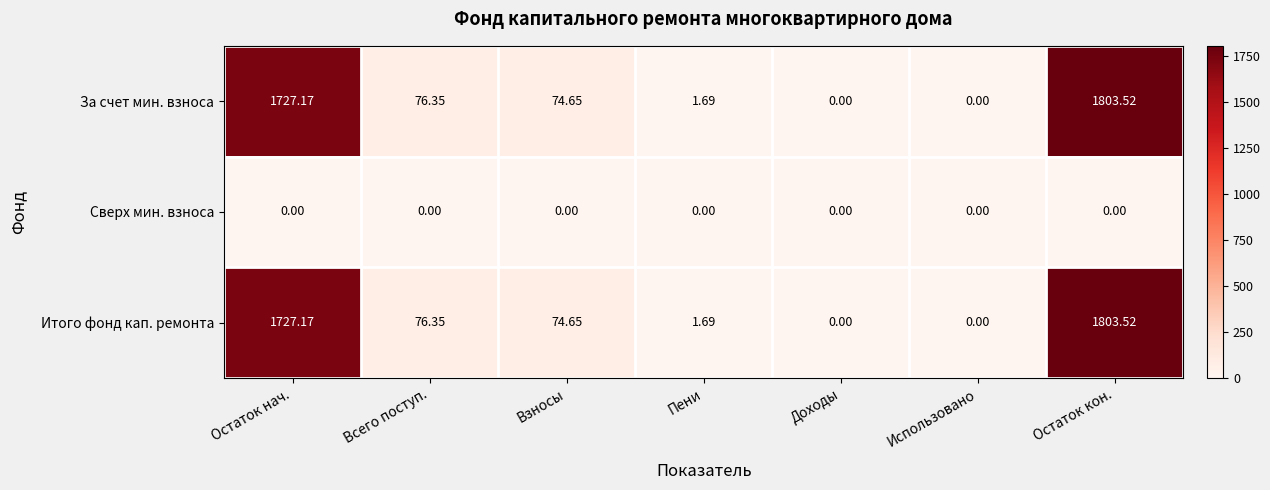

At which label is Итого фонд кап. ремонта closest to 901?

Всего поступ.